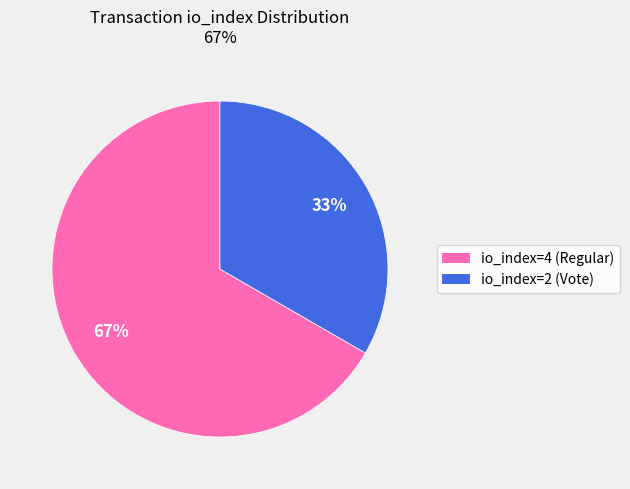

What percentage is the io_index=4 (Regular) slice, to the nearest percent?

67%